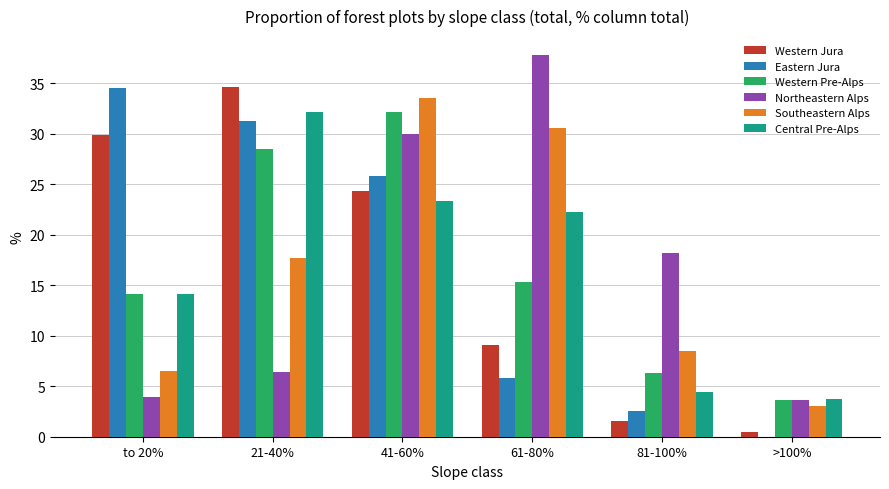

At which category is the sum across all series the highest?

41-60%